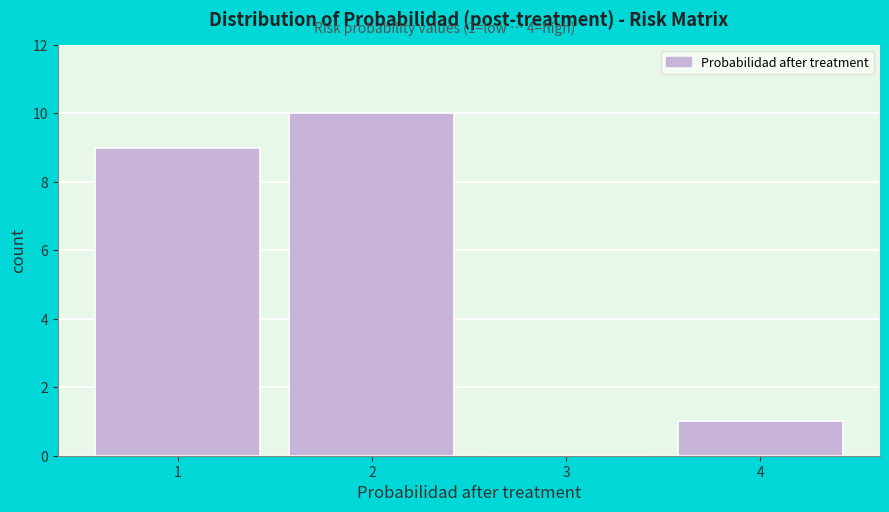

Reading right to left, what are all the values shown in this chart?

4=1	3=0	2=10	1=9